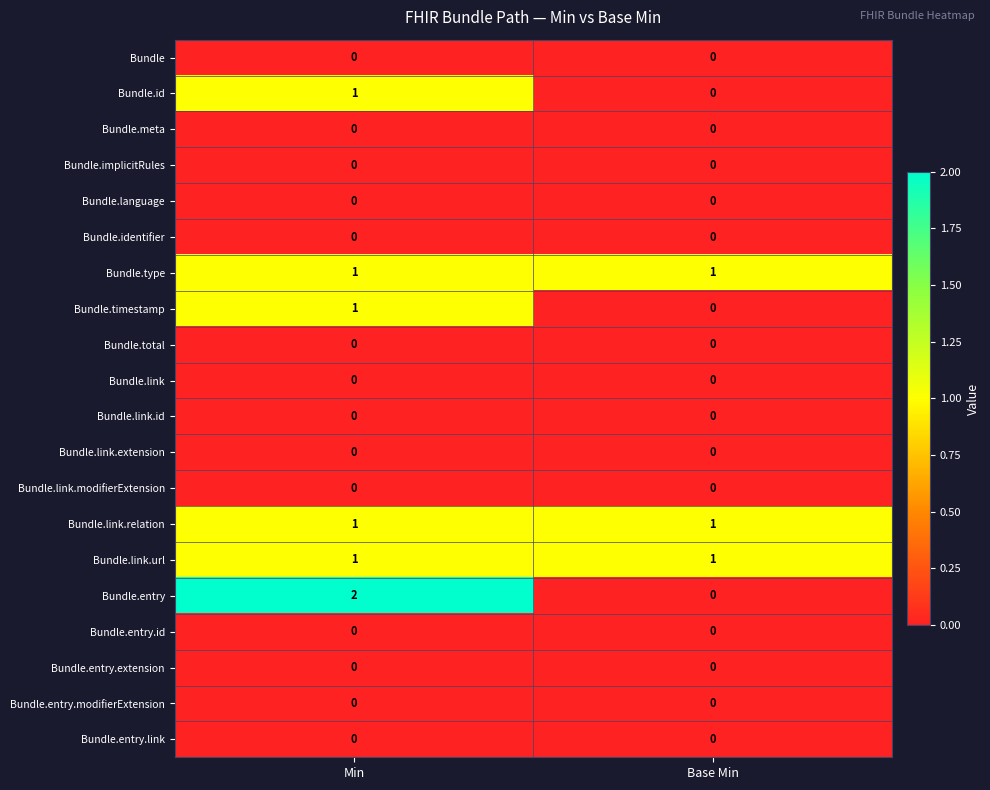

Which label corresponds to the largest value in the chart?

Min